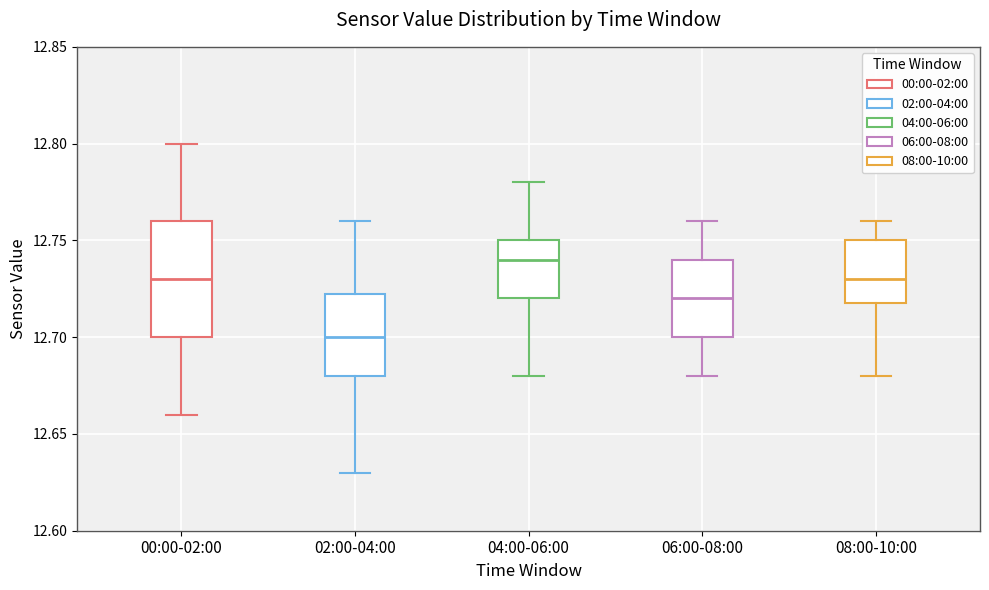

Reading left to right, transcribe this box plot: for each box, give where its median line is, the range the box spans, and where its two whiskers end, as read against the y-axis. The values are not printed on the chart, so give them approximately, as read against the axis.

00:00-02:00: median 12.730, box 12.700 to 12.760, whiskers 12.660 to 12.800
02:00-04:00: median 12.700, box 12.680 to 12.725, whiskers 12.630 to 12.760
04:00-06:00: median 12.740, box 12.720 to 12.750, whiskers 12.680 to 12.780
06:00-08:00: median 12.720, box 12.700 to 12.740, whiskers 12.680 to 12.760
08:00-10:00: median 12.730, box 12.720 to 12.750, whiskers 12.680 to 12.760